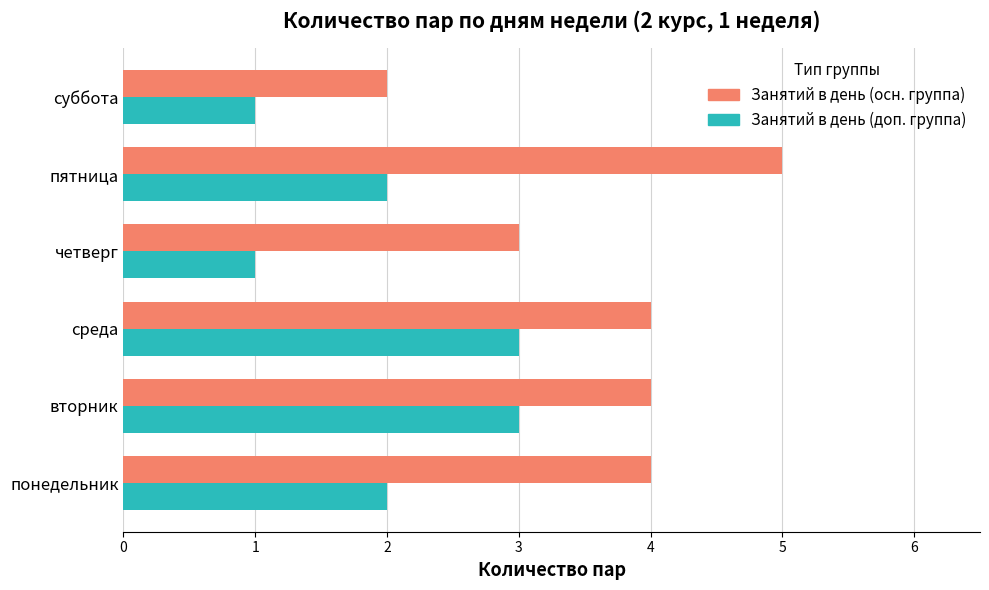

Which series has the largest total across all categories?

Занятий в день (осн. группа)